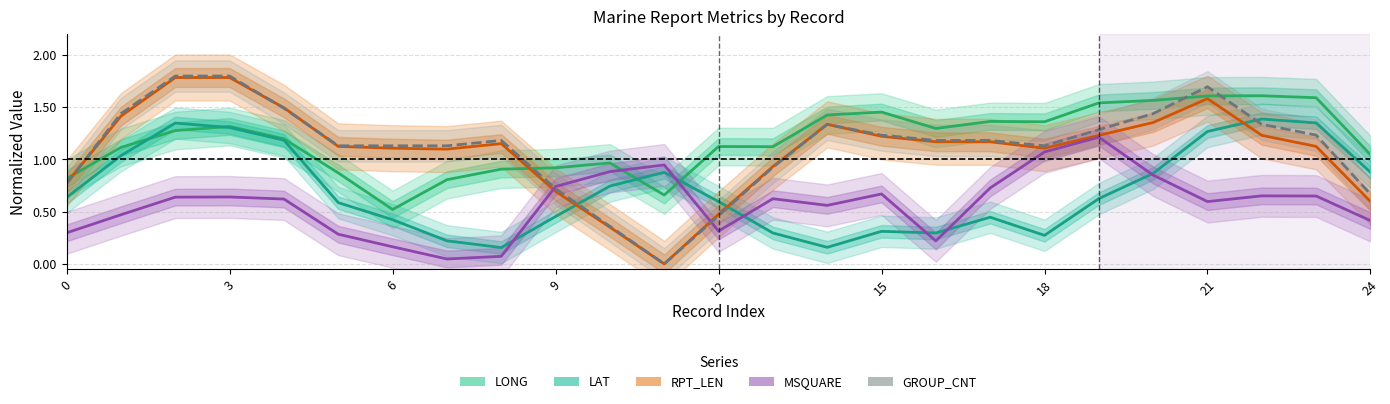

How many intersections are there between LONG and LAT?

4